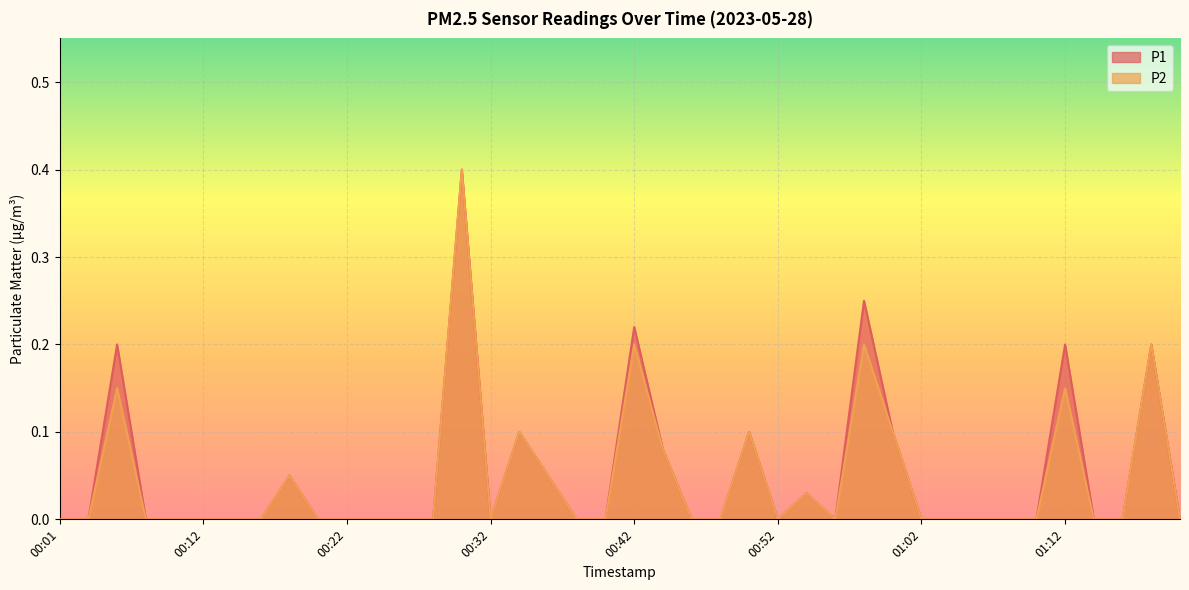

How many lines are shown in the chart?

2